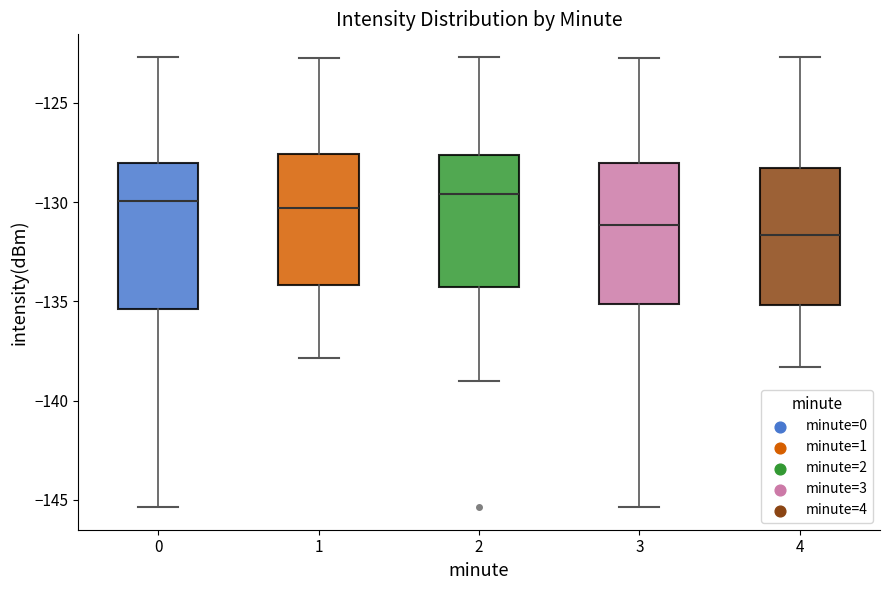

Where does the upper whisker of the box at x = 2 end on the y-axis? The values are not printed on the chart, so give them approximately, as read against the axis.

-122.5